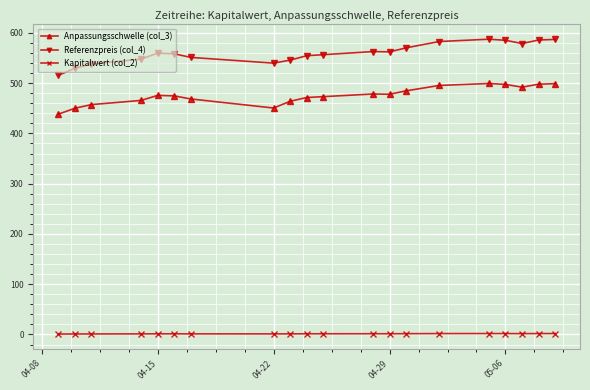

Which series has the largest total across all categories?

Referenzpreis (col_4)